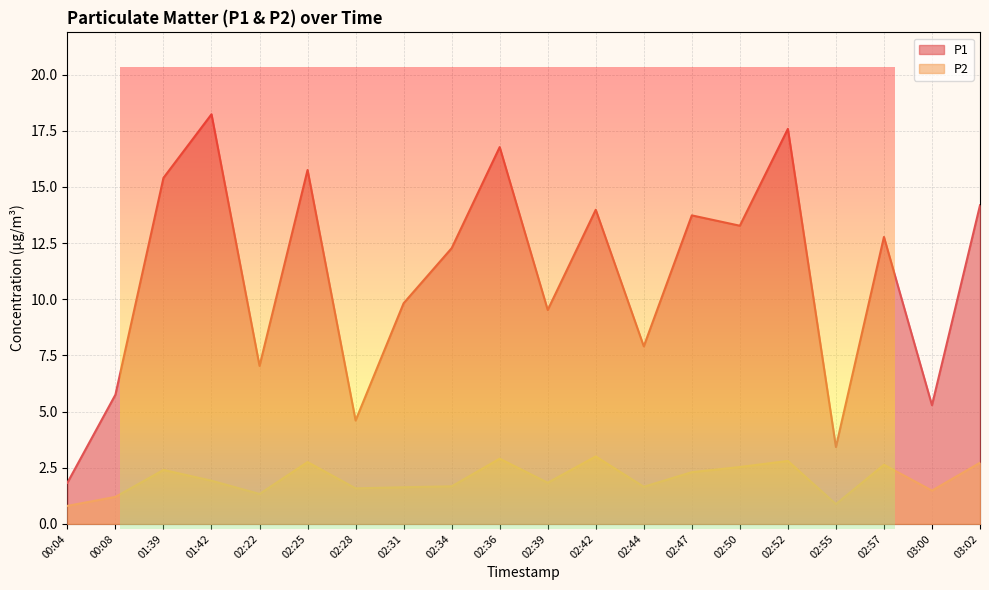

What is the average value of the P1 series?

11.0